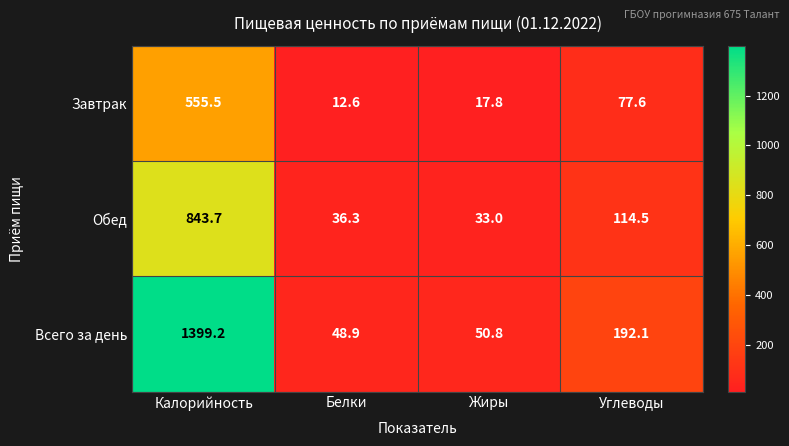

Is it true that Всего за день equals 1399.2 at Калорийность?

True